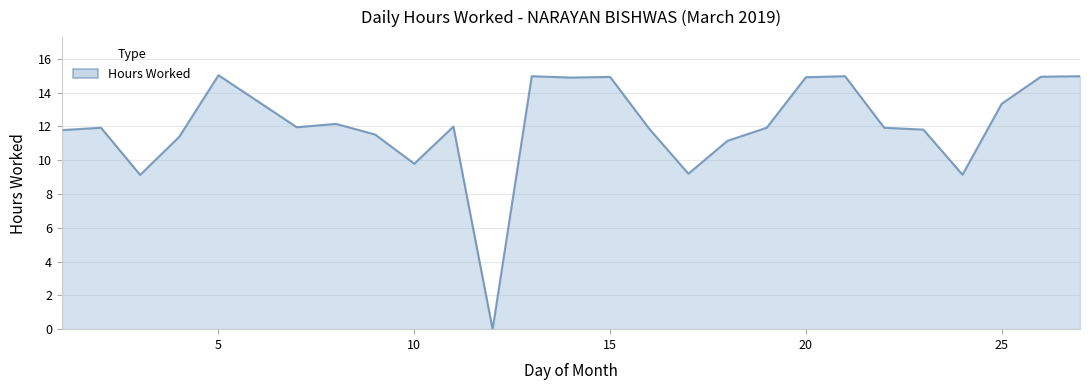

What is the greatest value displayed?

15.0